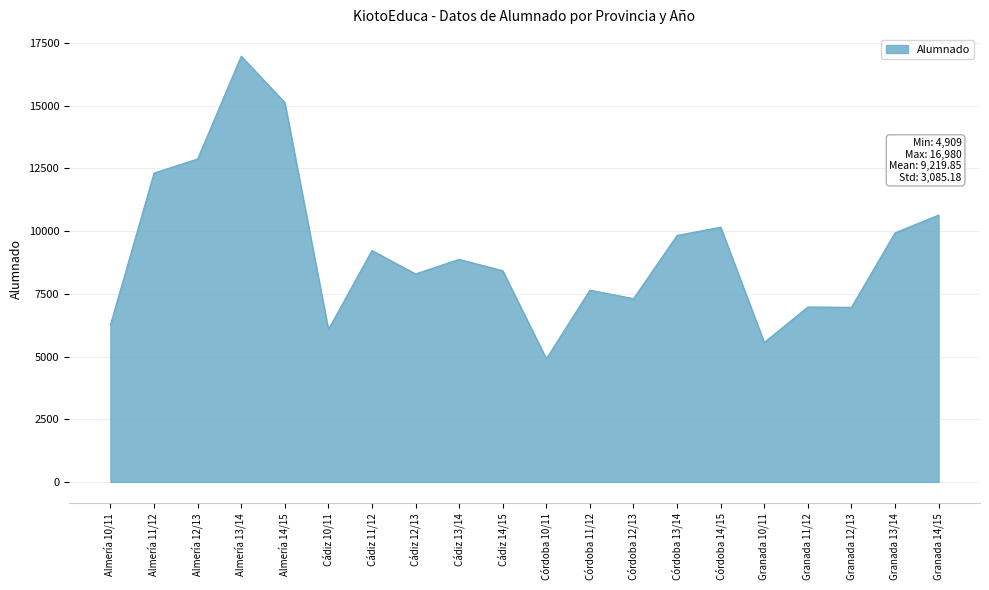

What is the ratio of the value at Córdoba 11/12 to the value at Almería 12/13?

0.6